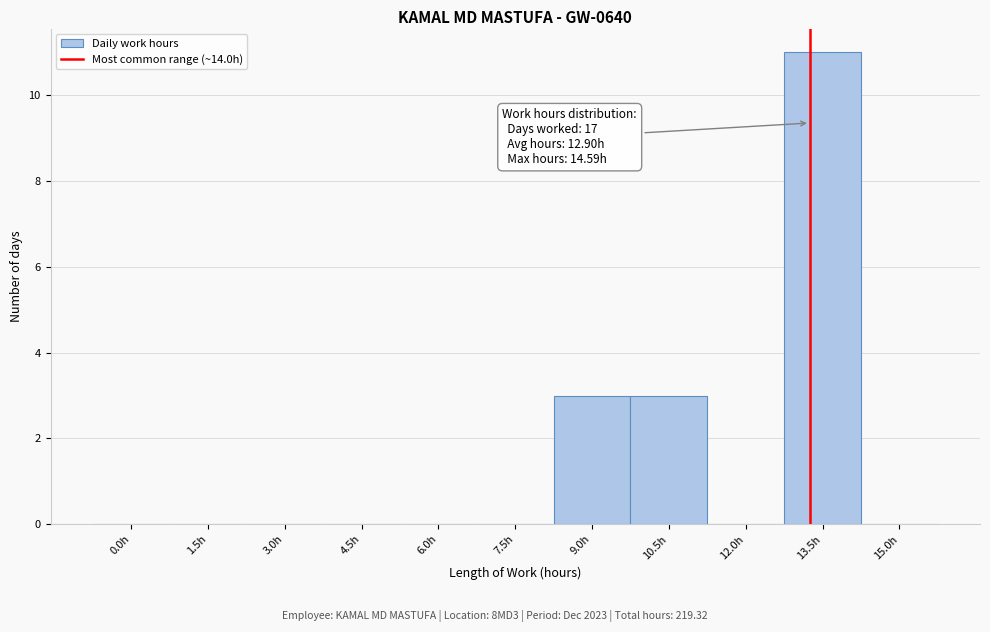

Reading left to right, transcribe all the data shown in this chart.

0.0h=0	1.5h=0	3.0h=0	4.5h=0	6.0h=0	7.5h=0	9.0h=3	10.5h=3	12.0h=0	13.5h=11	15.0h=0